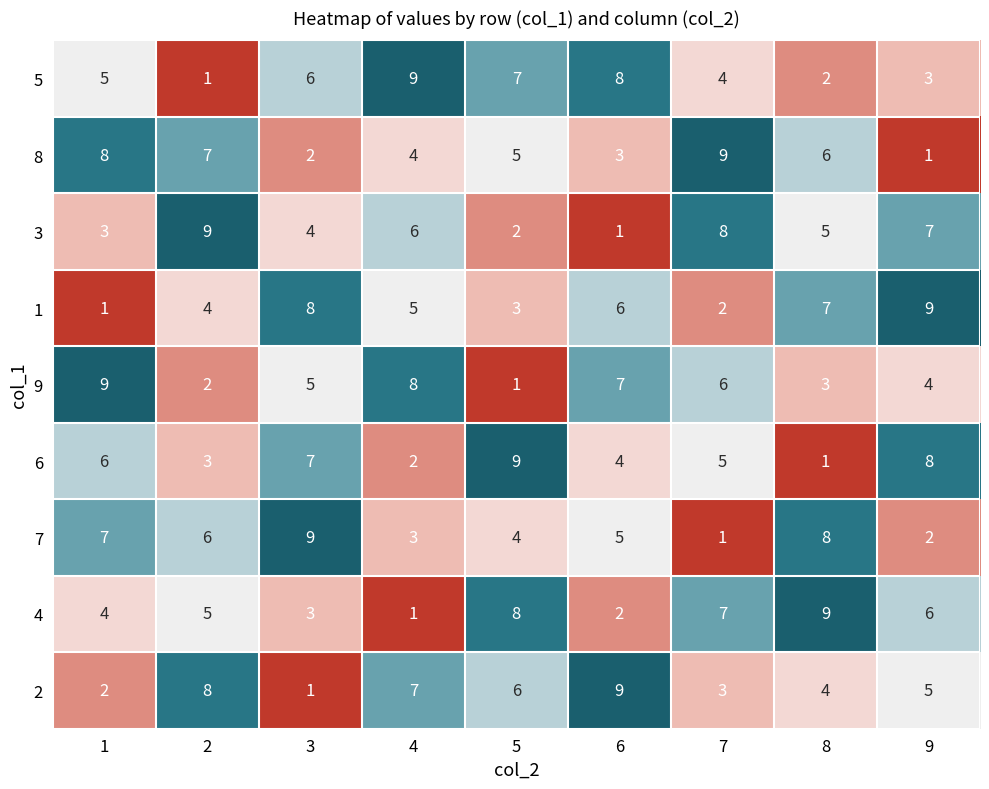

Read the 4 value at 3.

3